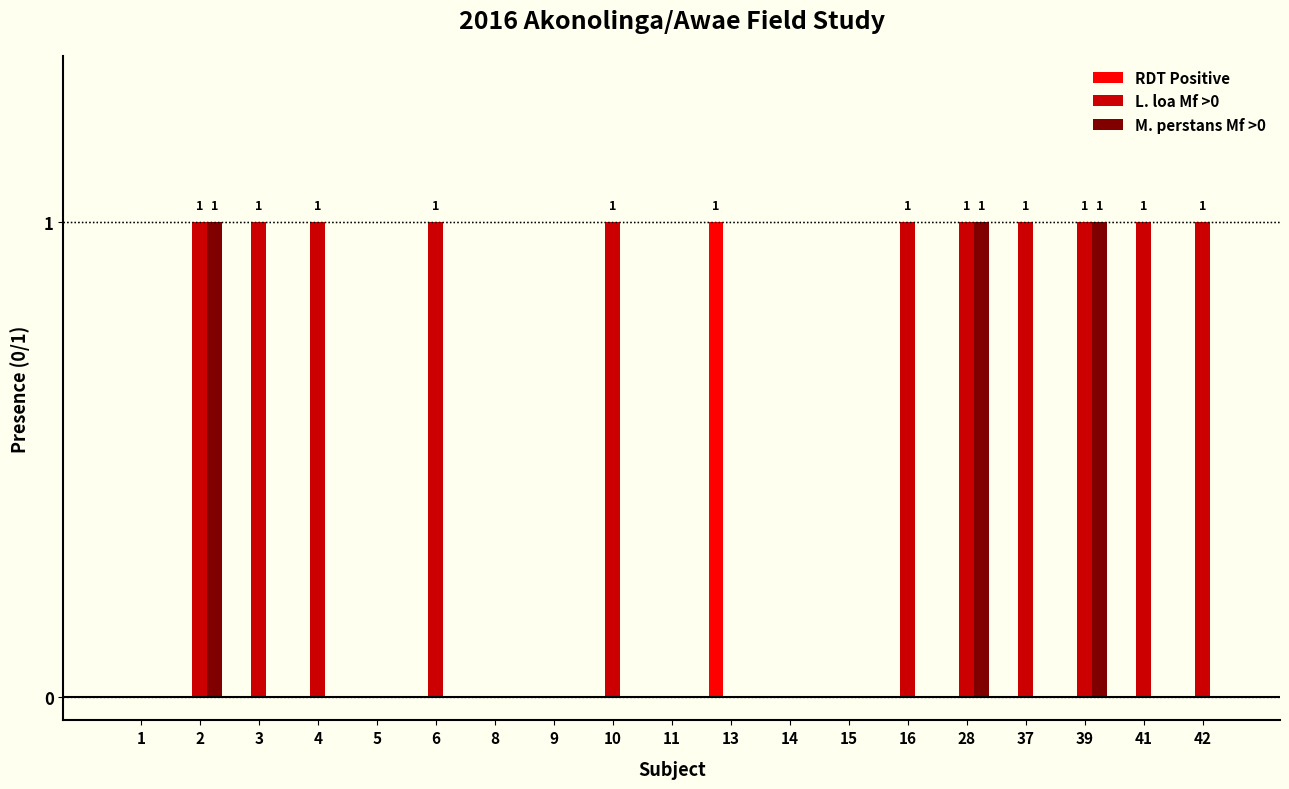

True or false: L. loa Mf >0 has a value of 2 at 6.

False